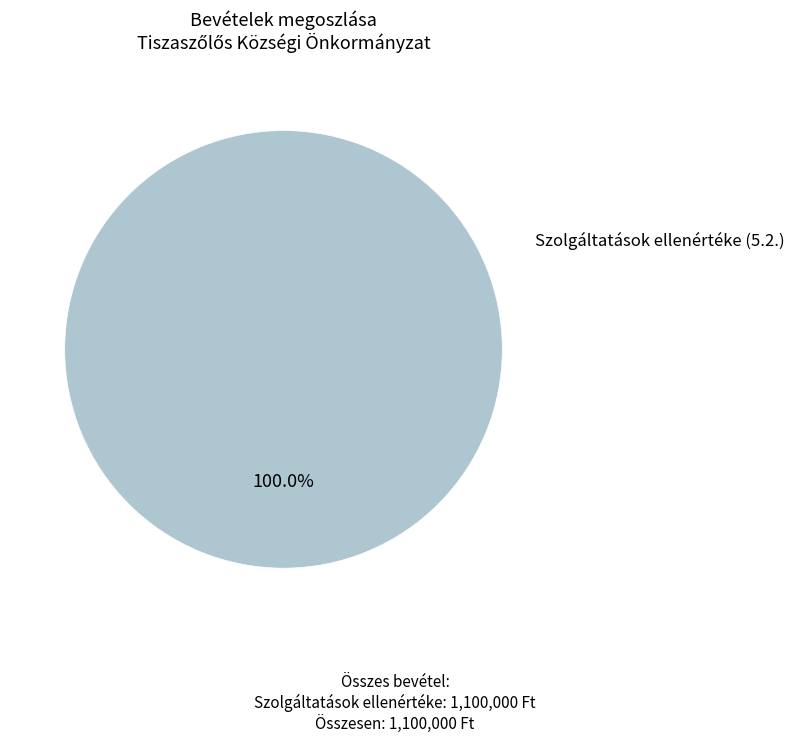

Is there any slice that represents more than half of the pie?

Yes